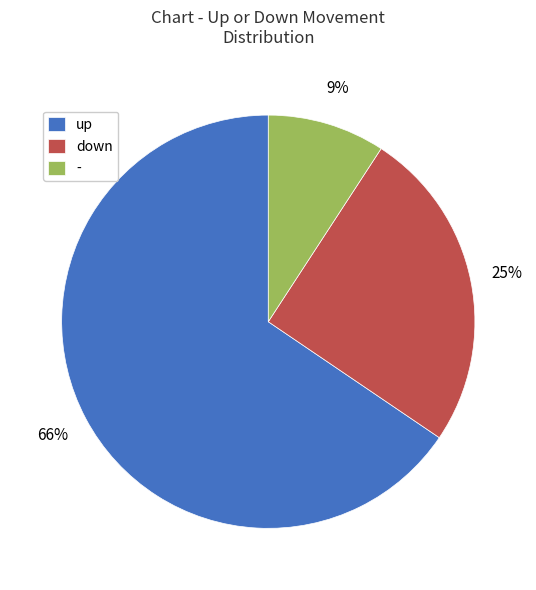

Rank the categories by value from lowest to highest.

-, down, up